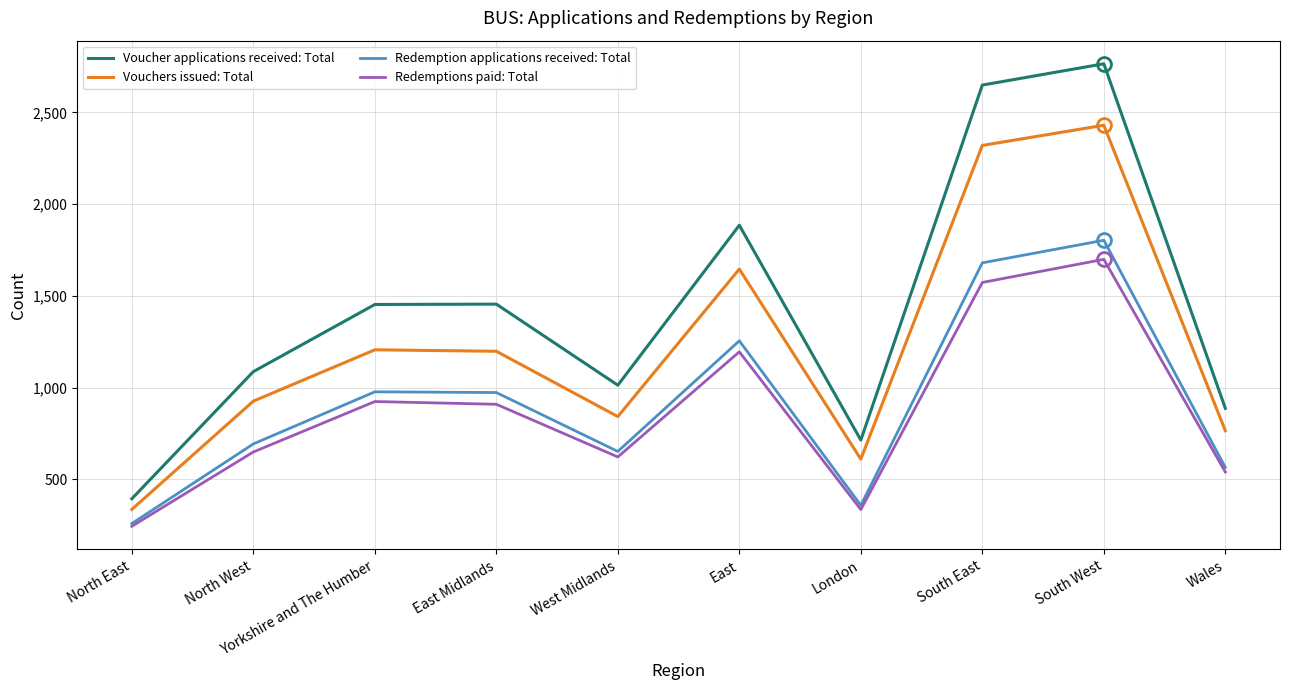

Rank the series at East from lowest to highest value.

Redemptions paid: Total, Redemption applications received: Total, Vouchers issued: Total, Voucher applications received: Total